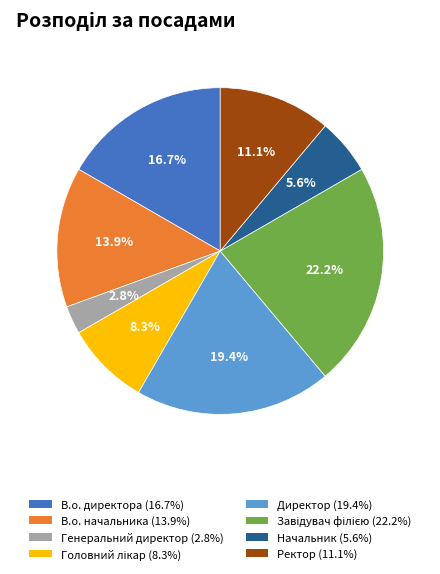

Which slice is the smallest?

Генеральний директор